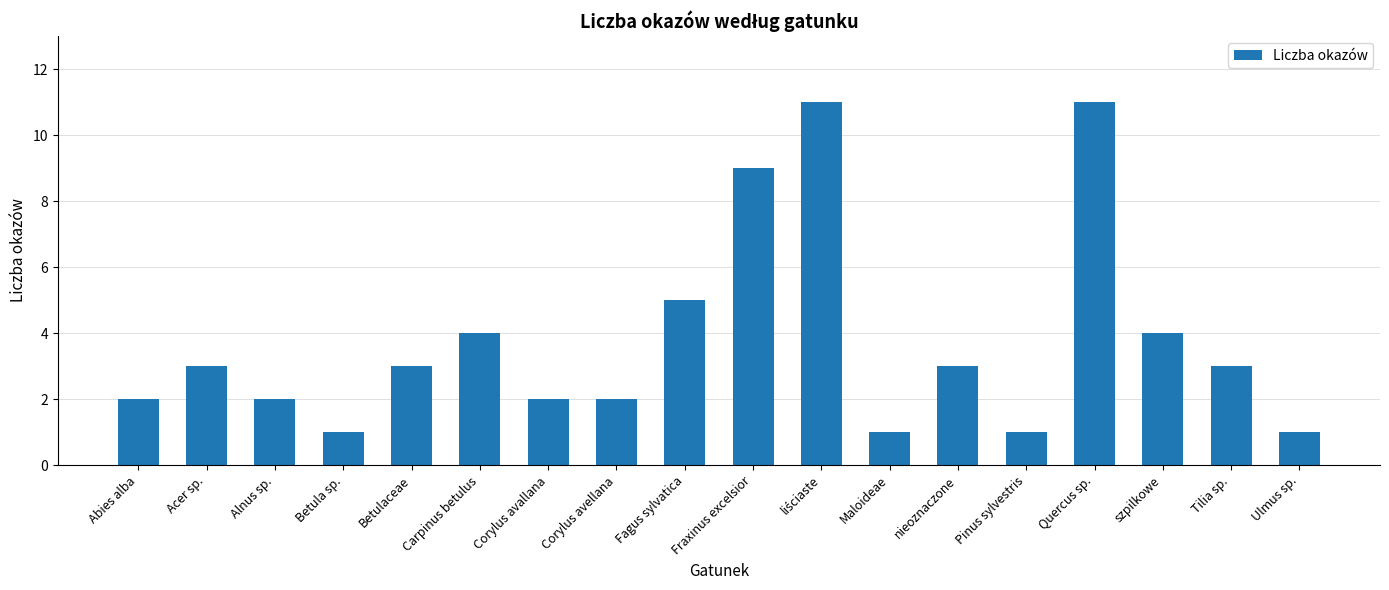

At which label is the value closest to 6?

Fagus sylvatica